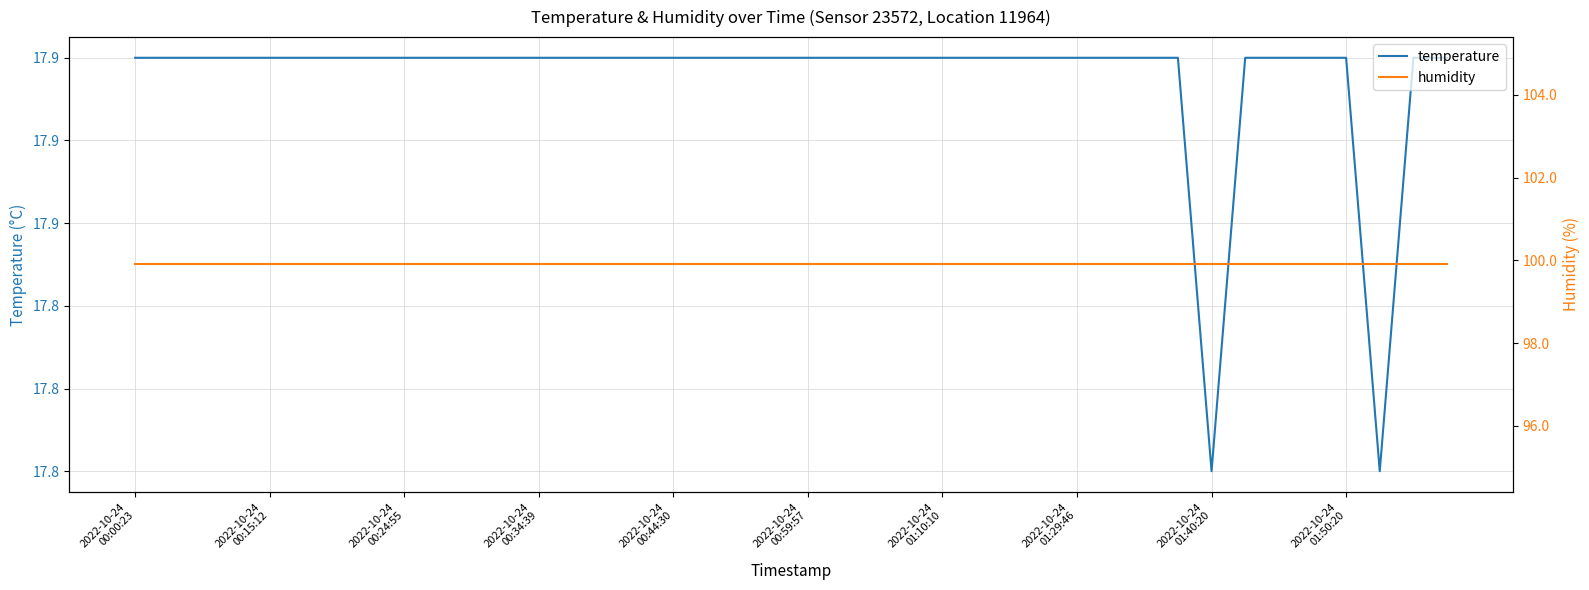

Reading left to right, what are all the values shown in this chart?

temperature: 17.9	17.9	17.9	17.9	17.9	17.9	17.9	17.9	17.9	17.9	17.9	17.9	17.9	17.9	17.9	17.9	17.9	17.9	17.9	17.9	17.9	17.9	17.9	17.9	17.9	17.9	17.9	17.9	17.9	17.9	17.9	17.9	17.8	17.9	17.9	17.9	17.9	17.8	17.9	17.9
humidity: 99.9	99.9	99.9	99.9	99.9	99.9	99.9	99.9	99.9	99.9	99.9	99.9	99.9	99.9	99.9	99.9	99.9	99.9	99.9	99.9	99.9	99.9	99.9	99.9	99.9	99.9	99.9	99.9	99.9	99.9	99.9	99.9	99.9	99.9	99.9	99.9	99.9	99.9	99.9	99.9